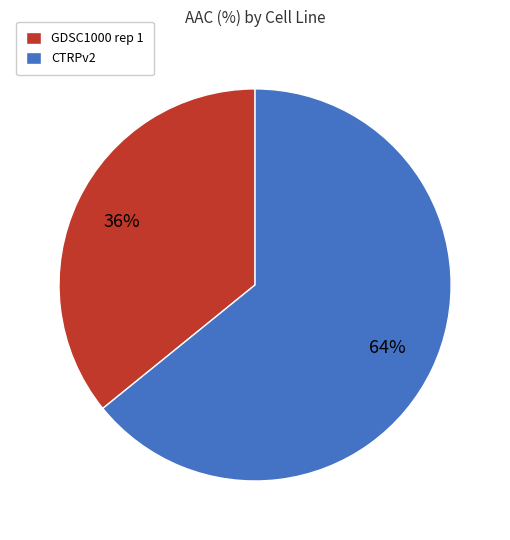

To the nearest percent, what percentage of the pie is CTRPv2?

64%